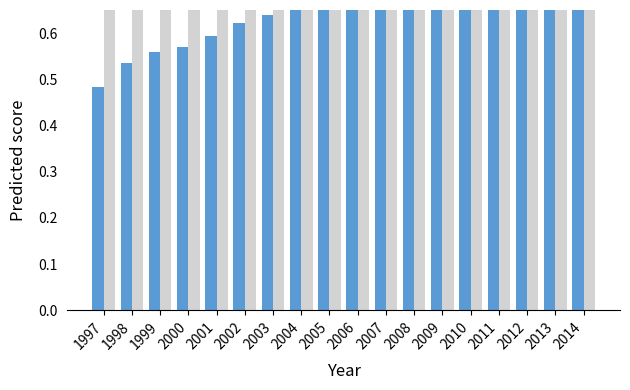

What is the spread (max minus min) of values at 2005?

0.2